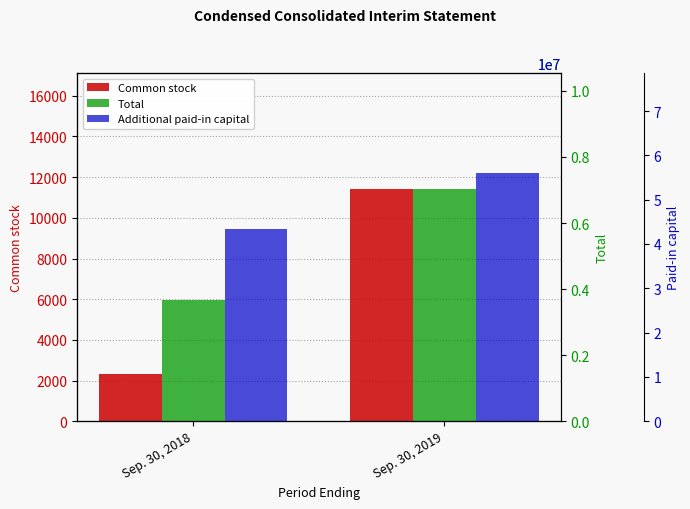

Where is Total nearest to the value 5347730?

Sep. 30, 2018